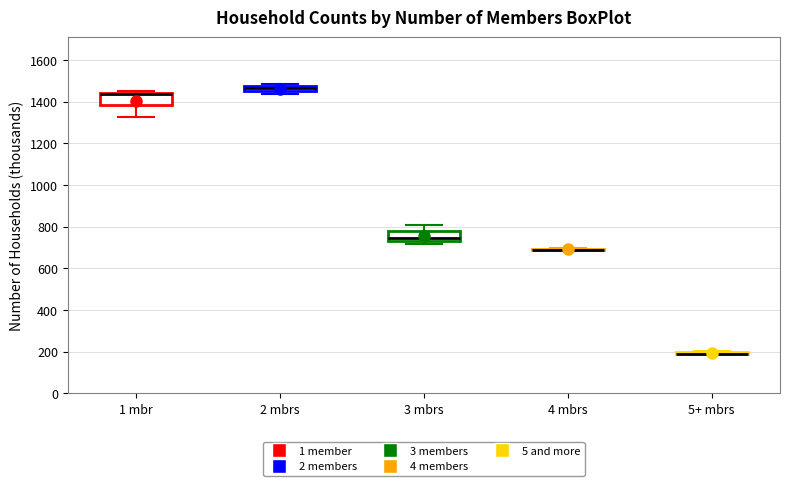

Where does the lower whisker of the box for 1 mbr end on the y-axis? The values are not printed on the chart, so give them approximately, as read against the axis.

1320